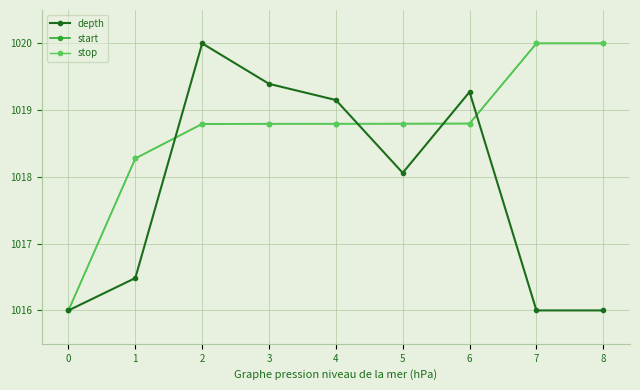

Count the number of data series in this chart.

3